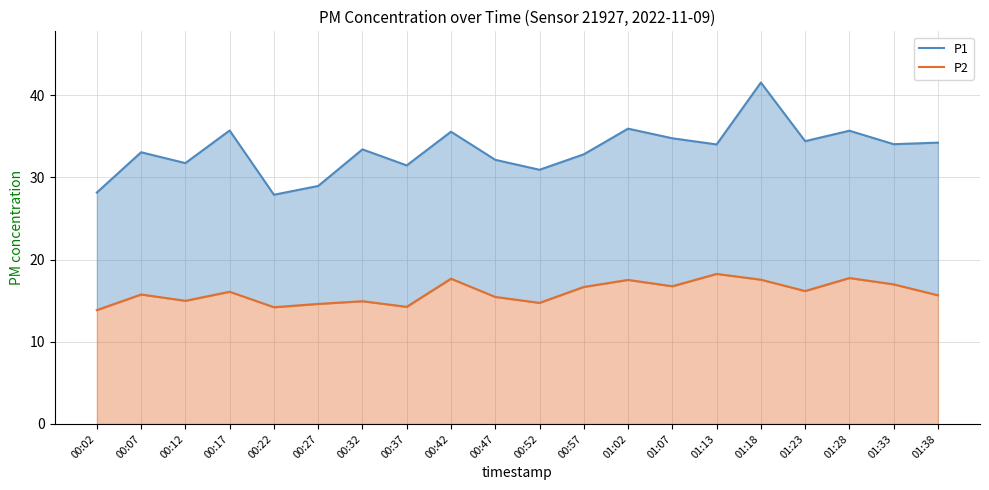

Reading left to right, extract all data points from this chart.

P1: 28.1	33.0	31.7	35.7	27.9	28.9	33.4	31.4	35.5	32.1	30.9	32.8	35.9	34.8	34.0	41.5	34.4	35.7	34.0	34.2
P2: 13.8	15.8	15.0	16.1	14.2	14.6	14.9	14.2	17.7	15.4	14.7	16.7	17.5	16.8	18.2	17.6	16.2	17.8	17.0	15.7